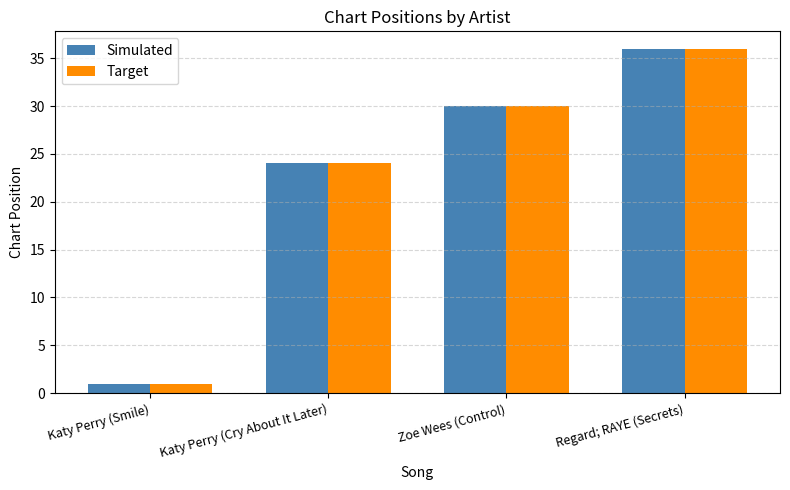

Is the value of Simulated at Regard; RAYE (Secrets) greater than the value of Target at Zoe Wees (Control)?

Yes